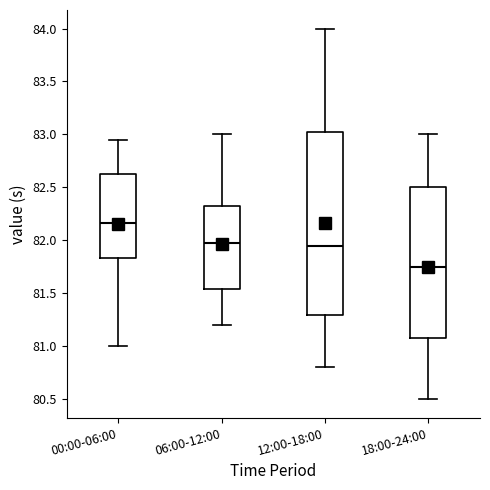

Reading left to right, transcribe this box plot: for each box, give where its median line is, the range the box spans, and where its two whiskers end, as read against the y-axis. The values are not printed on the chart, so give them approximately, as read against the axis.

00:00-06:00: median 82.15, box 81.85 to 82.65, whiskers 81.00 to 82.95
06:00-12:00: median 82.00, box 81.55 to 82.35, whiskers 81.20 to 83.00
12:00-18:00: median 81.95, box 81.30 to 83.05, whiskers 80.80 to 84.00
18:00-24:00: median 81.75, box 81.10 to 82.50, whiskers 80.50 to 83.00